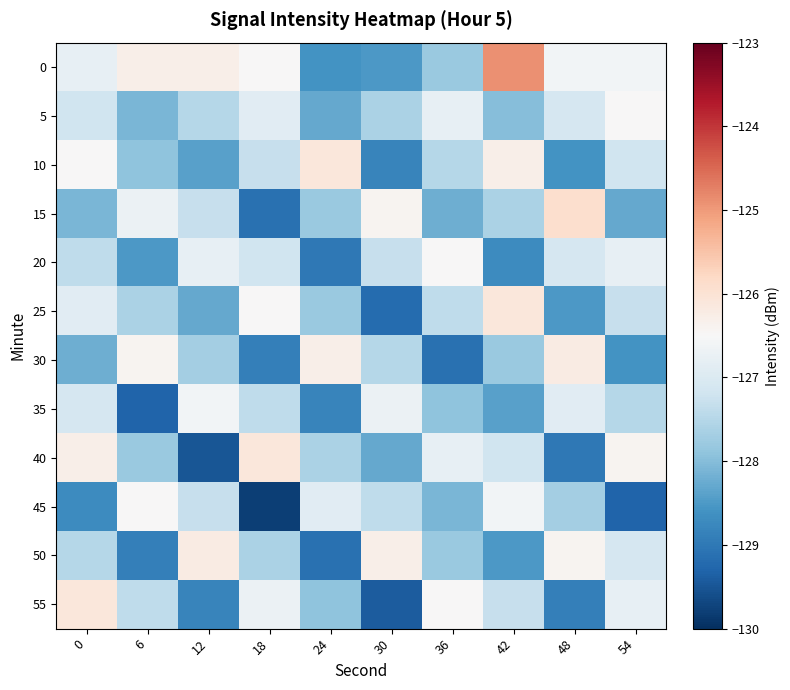

List the series in order of their peak value, highest first.

0, 15, 10, 25, 40, 55, 30, 50, 5, 20, 45, 35